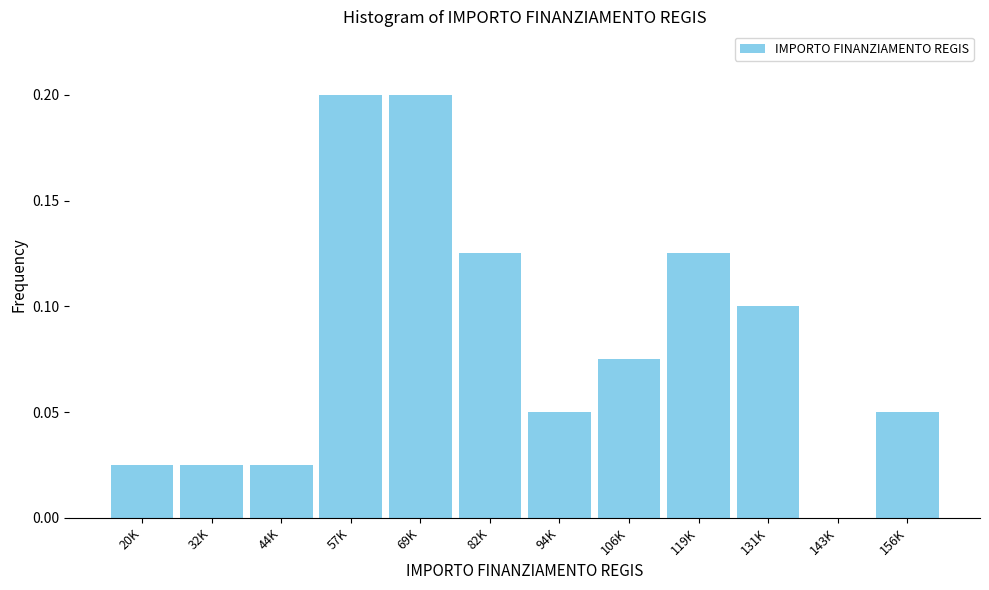

Is it true that the value at 119K is 0.1?

True